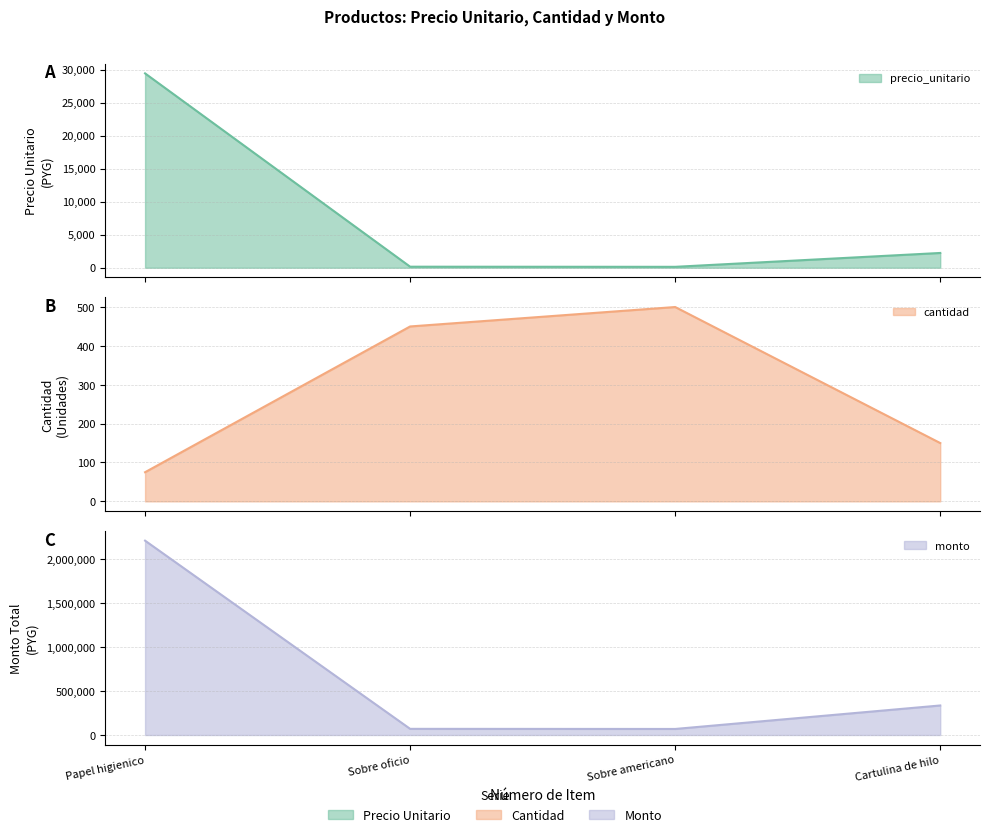

List the series in order of their peak value, highest first.

monto, precio_unitario, cantidad